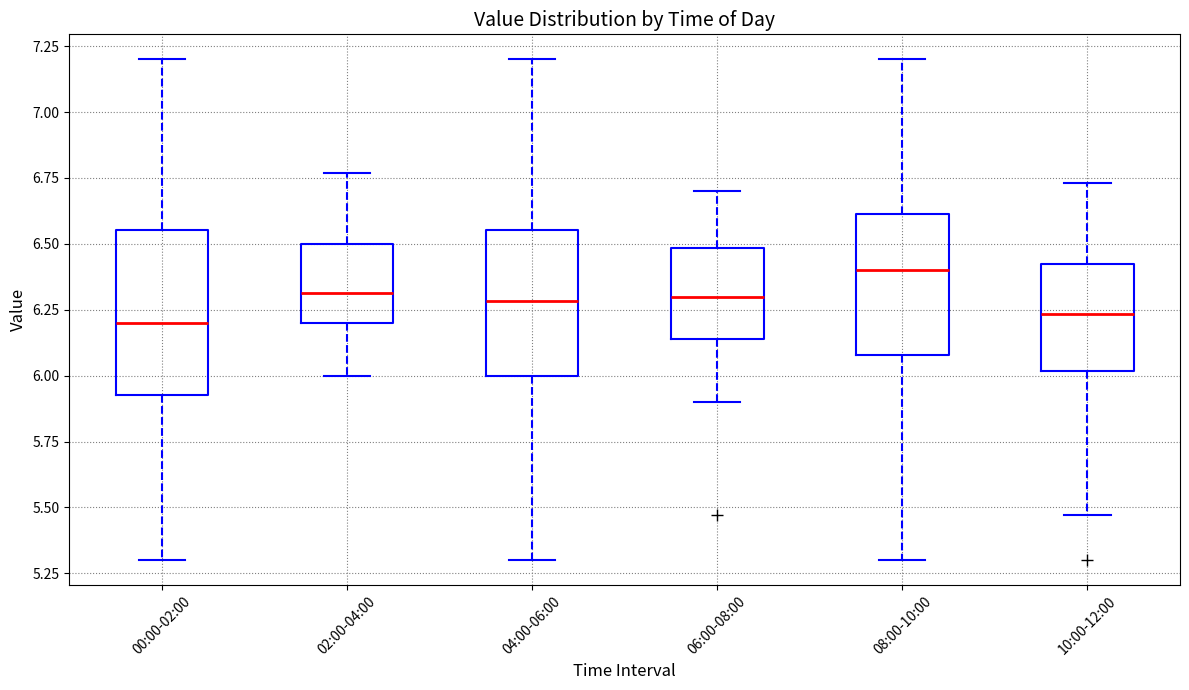

Comparing the boxes themselves (not the whiskers), which one is the tallest?

00:00-02:00